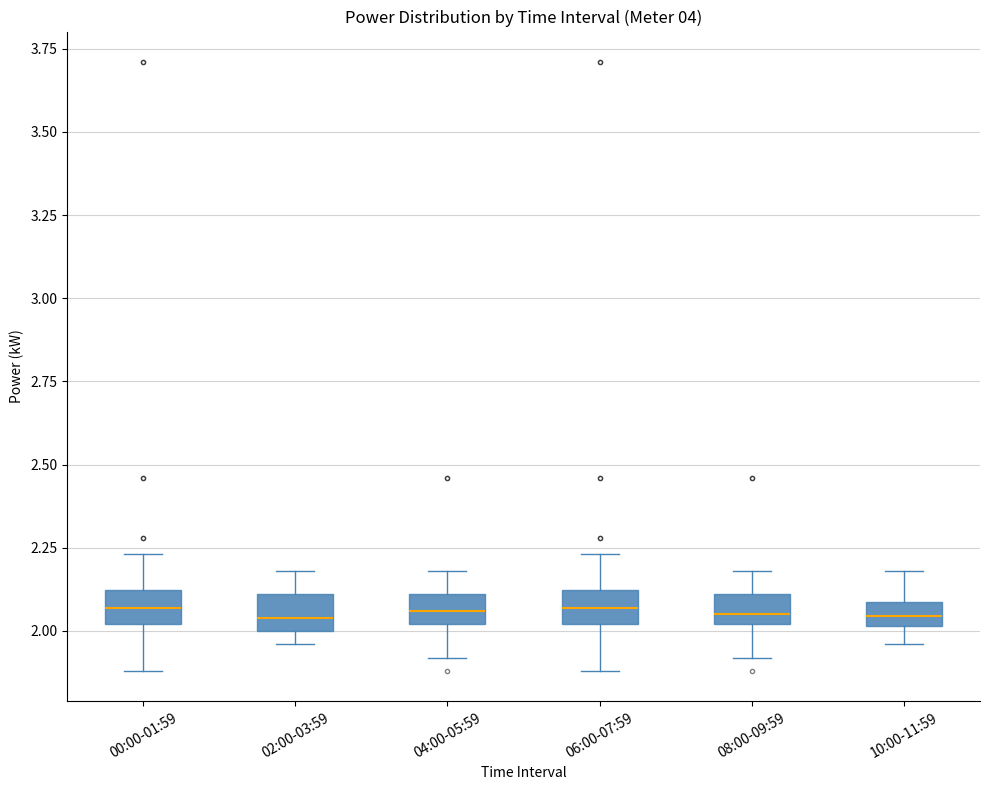

Where is the upper edge of the box for 00:00-01:59 on the y-axis? The values are not printed on the chart, so give them approximately, as read against the axis.

2.10